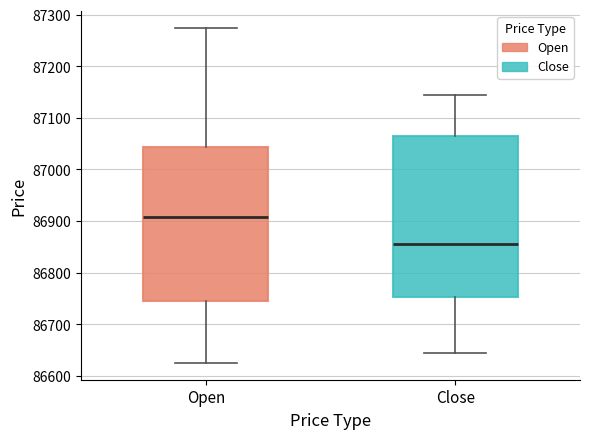

Where is the upper edge of the box for Open on the y-axis? The values are not printed on the chart, so give them approximately, as read against the axis.

87040